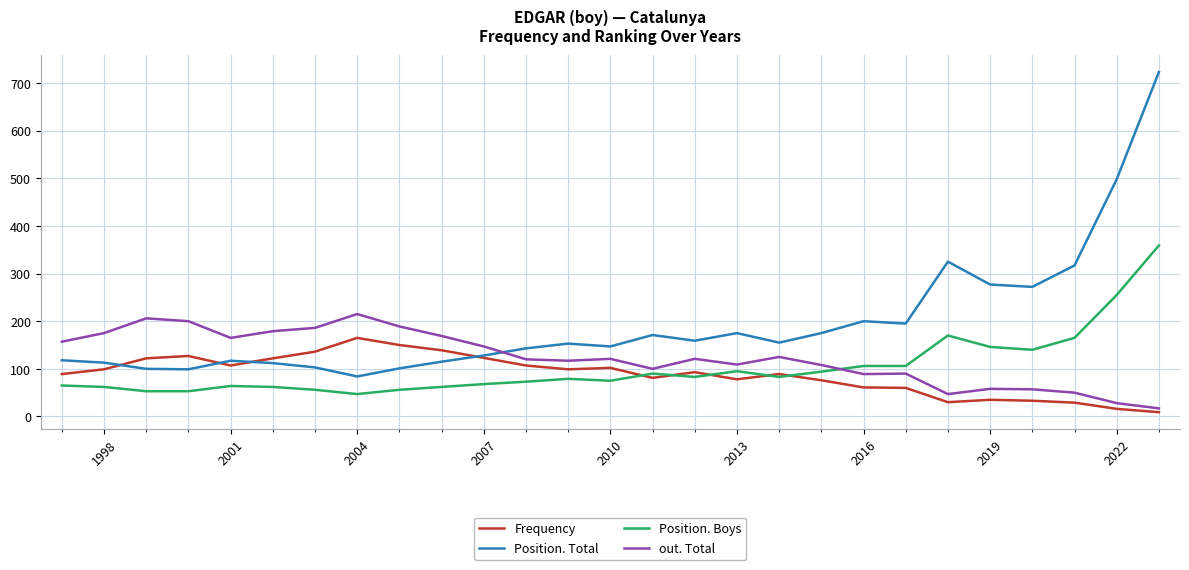

Which series has the largest range (max minus min)?

Position. Total